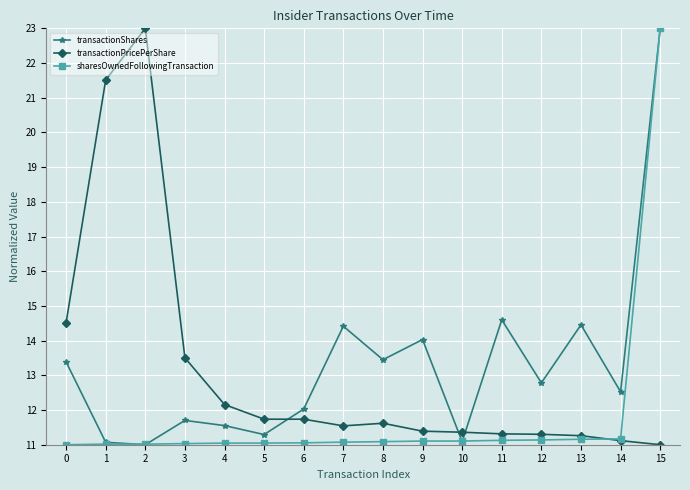

What is the greatest value displayed?

23.0